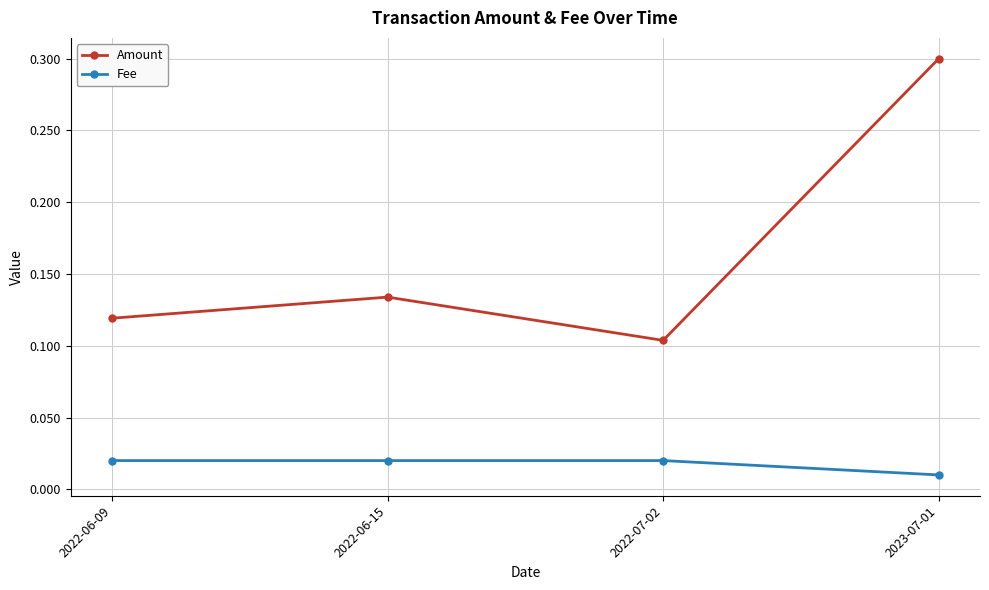

Which series has the largest total across all categories?

Amount